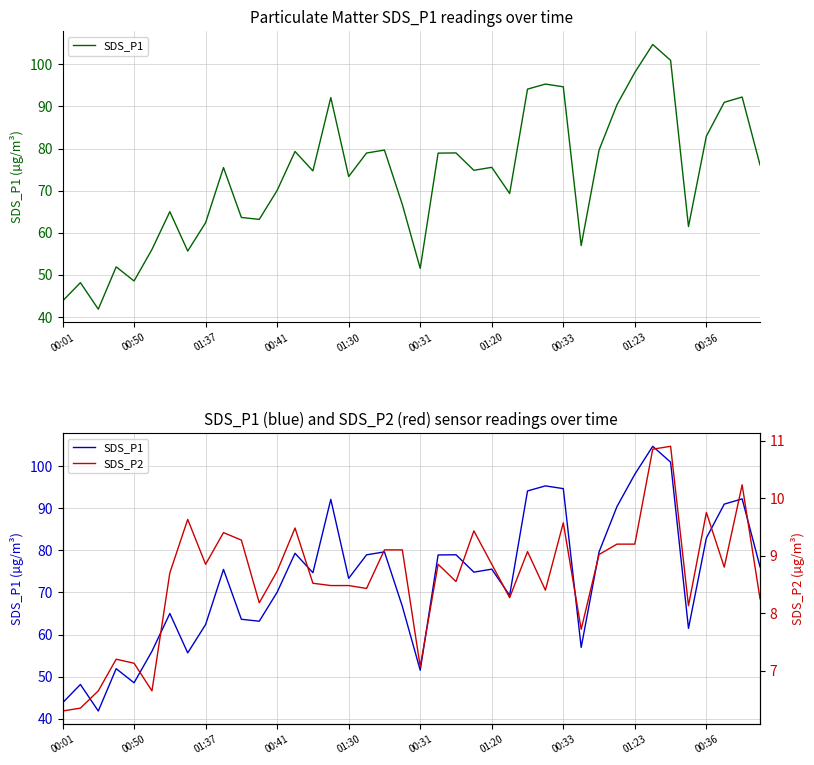

What is the minimum value shown in the chart?

6.3